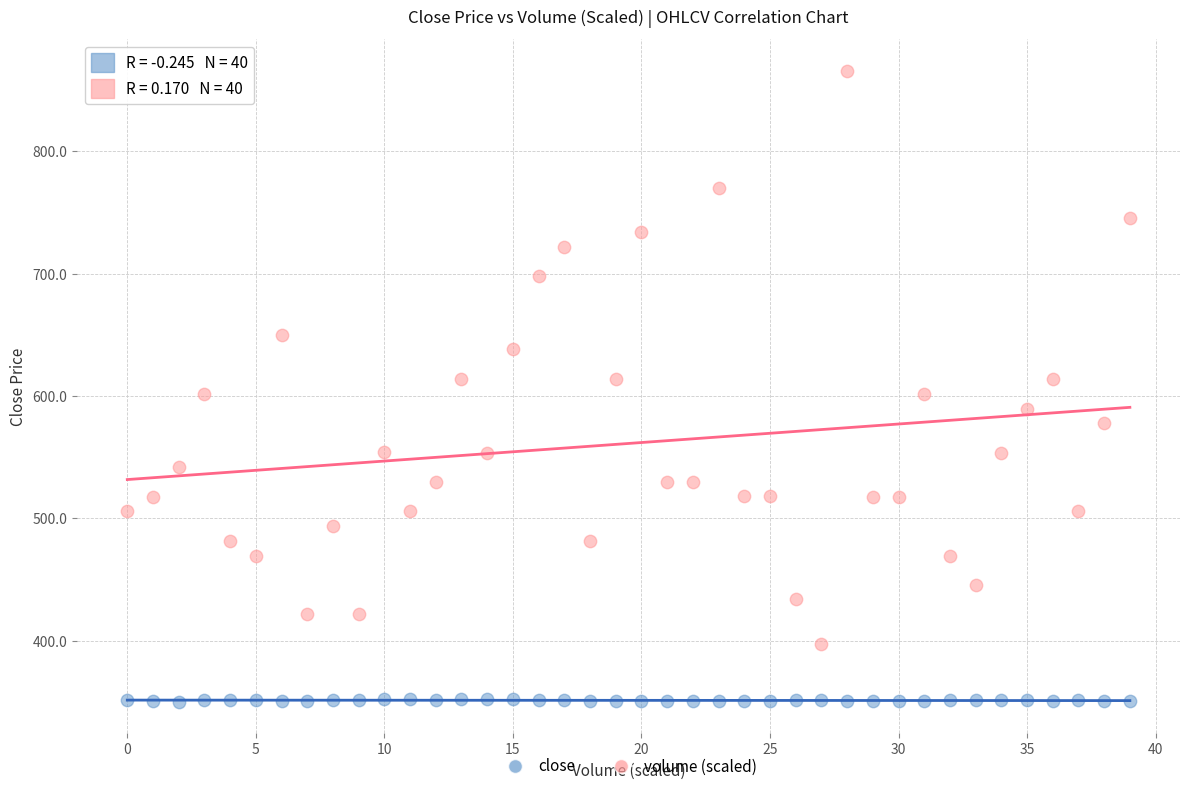

Which series contains the lowest Y value?

close